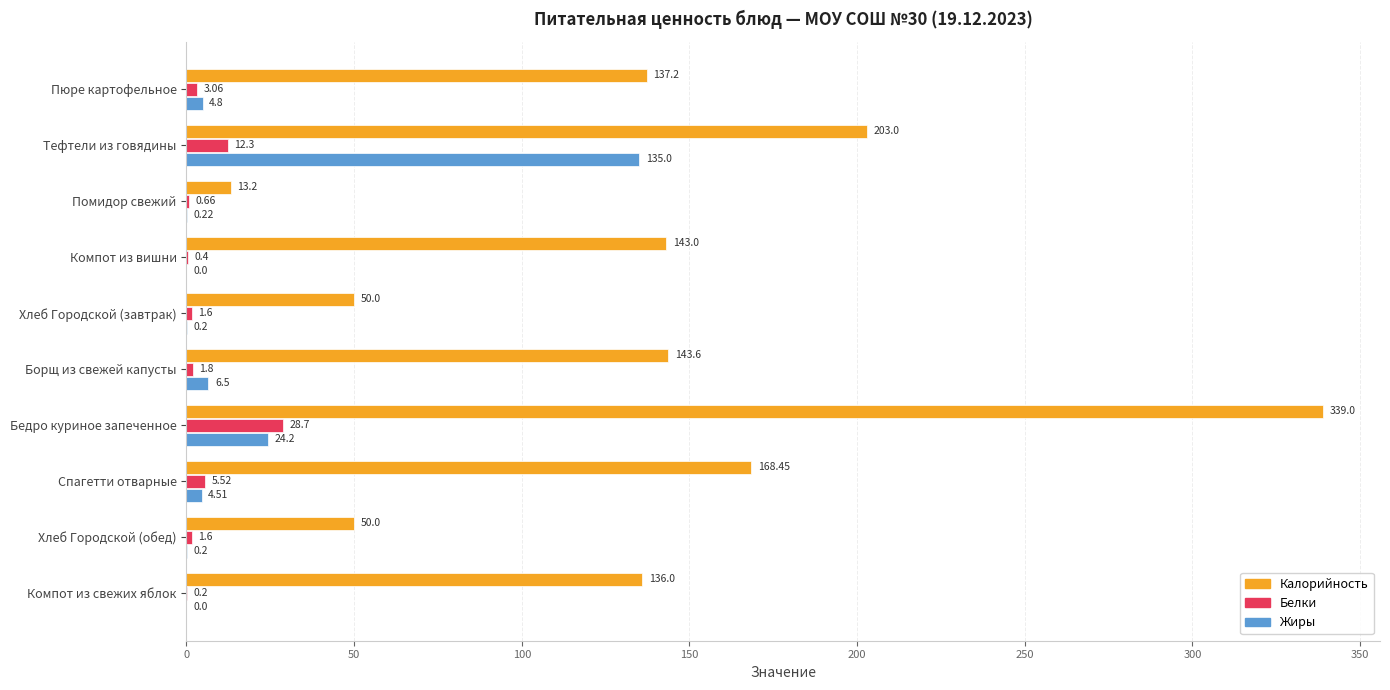

Between Борщ из свежей капусты and Спагетти отварные, which series saw the biggest shift?

Калорийность